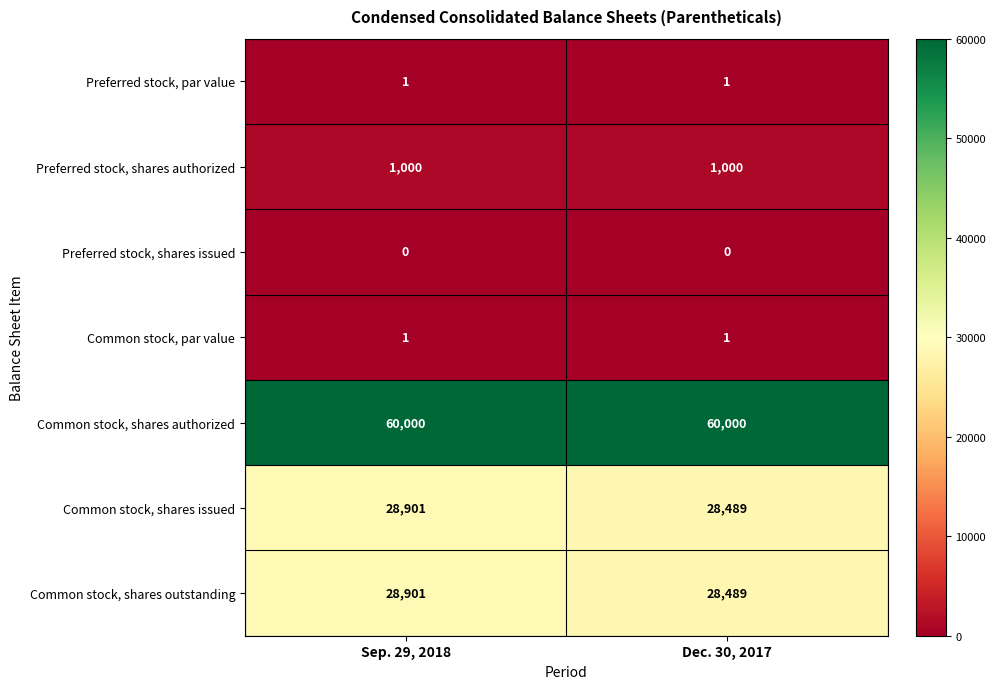

The value of Preferred stock, shares authorized at Dec. 30, 2017 is 1000. True or false?

True